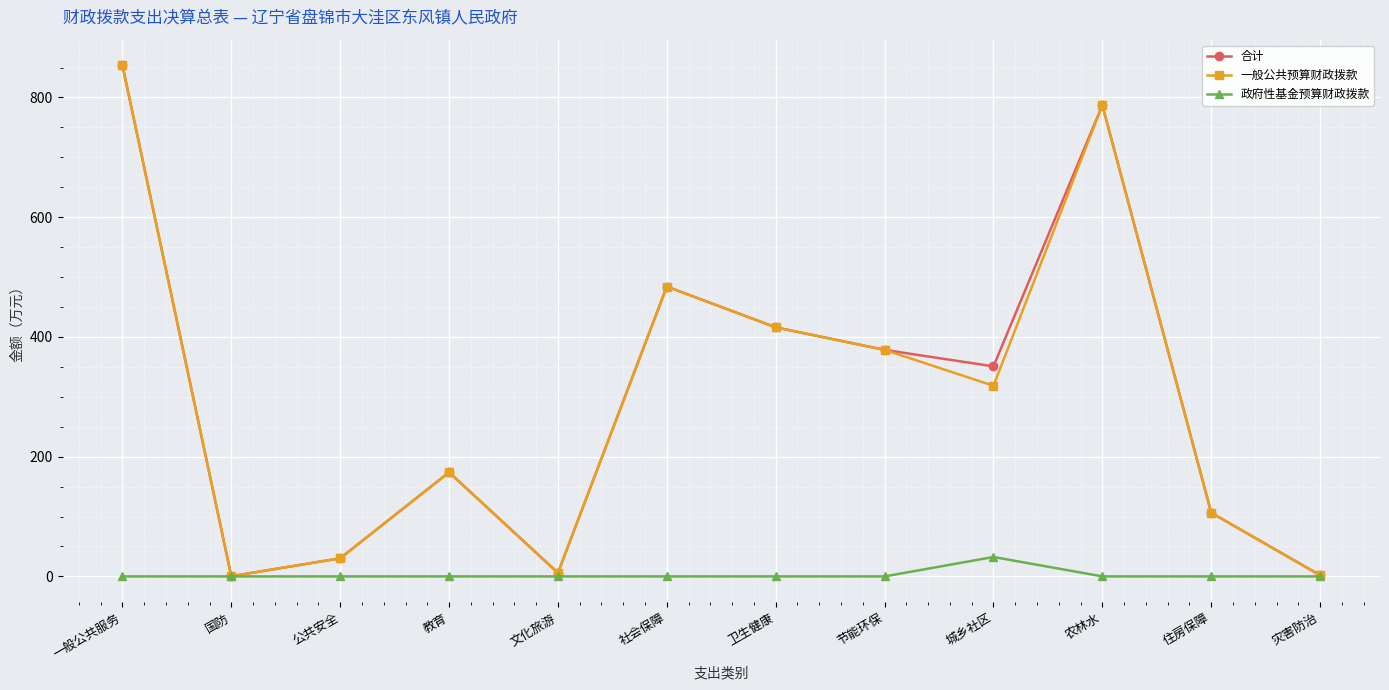

At which category does 合计 reach its first local valley?

国防